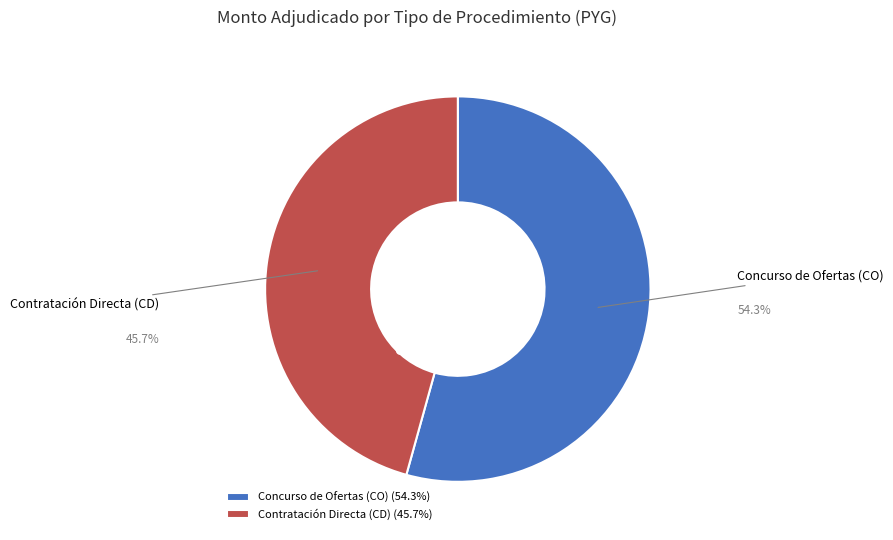

Does Concurso de Ofertas (CO) represent more than half of the total?

Yes